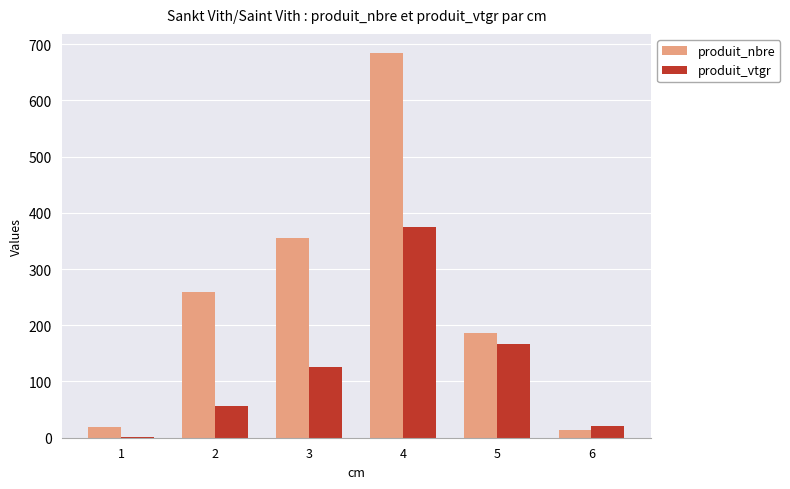

Is the value of produit_vtgr at 4 greater than the value of produit_nbre at 5?

Yes